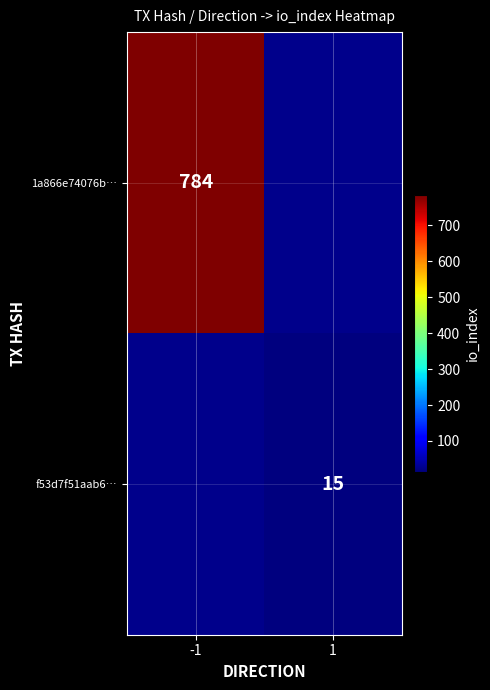

Is the value of f53d7f51aab6… at 1 greater than the value of 1a866e74076b… at -1?

No